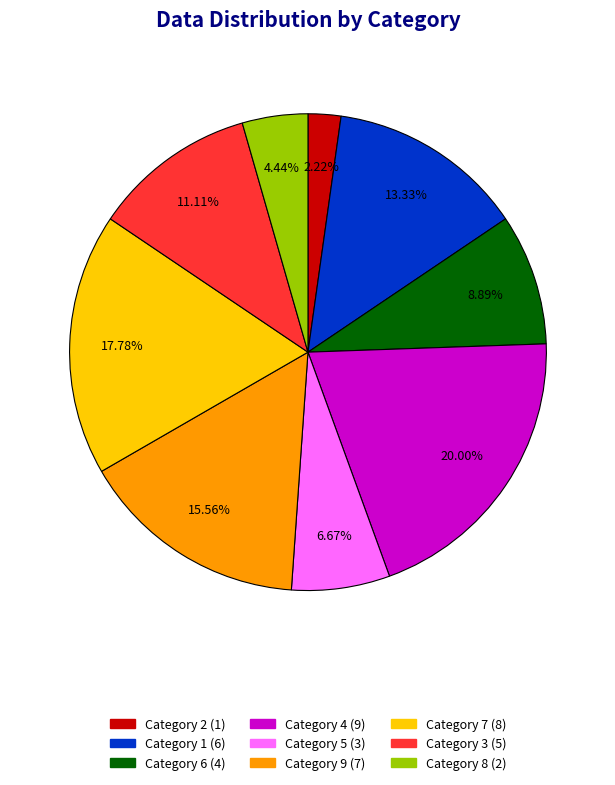

To the nearest percent, what is the difference between the largest and smallest slice percentages?

18%